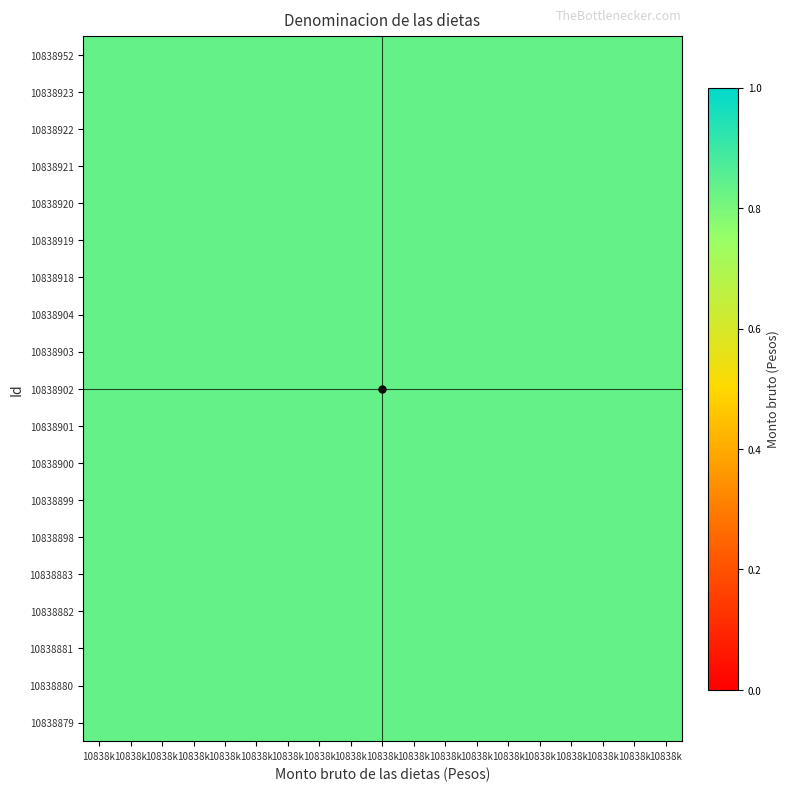

At which category does the chart reach its minimum across all series?

10838k